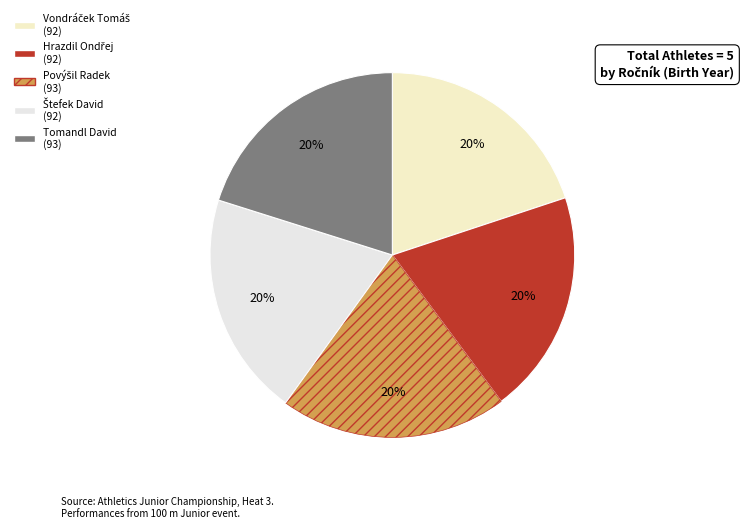

How many segments does this pie chart have?

5